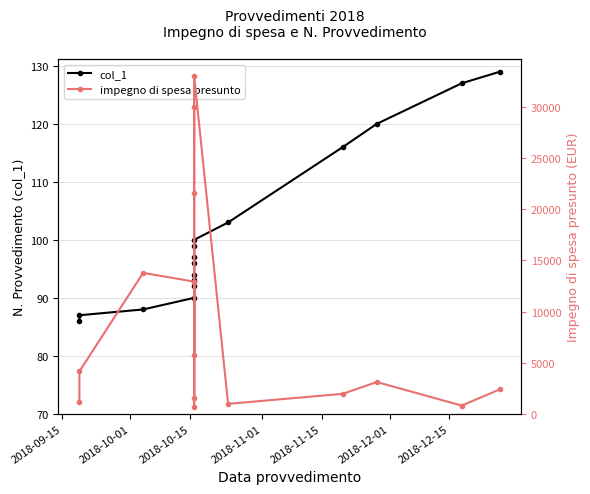

What is the difference between the second highest and minimum values in the col_1 series?

41.0